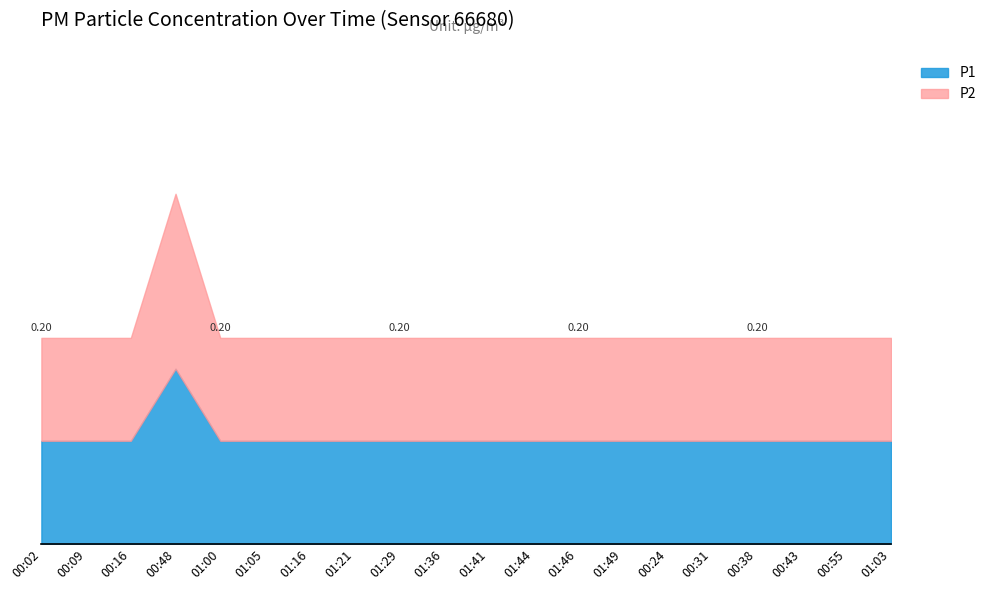

The value of P1 at 00:43 is 0.1. True or false?

True